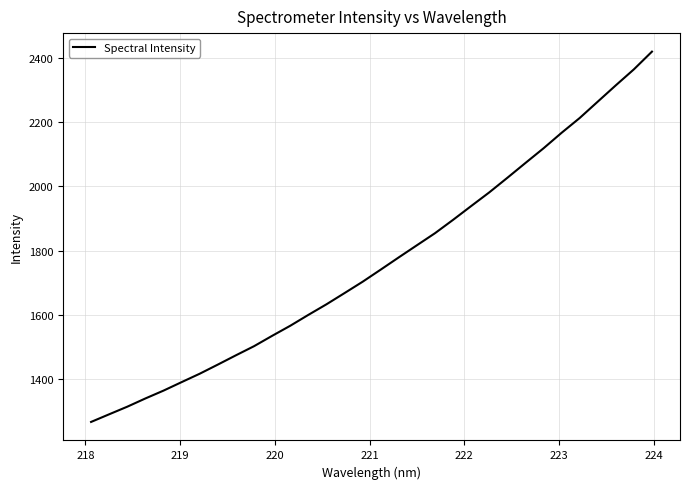

What is the greatest value displayed?

2419.1